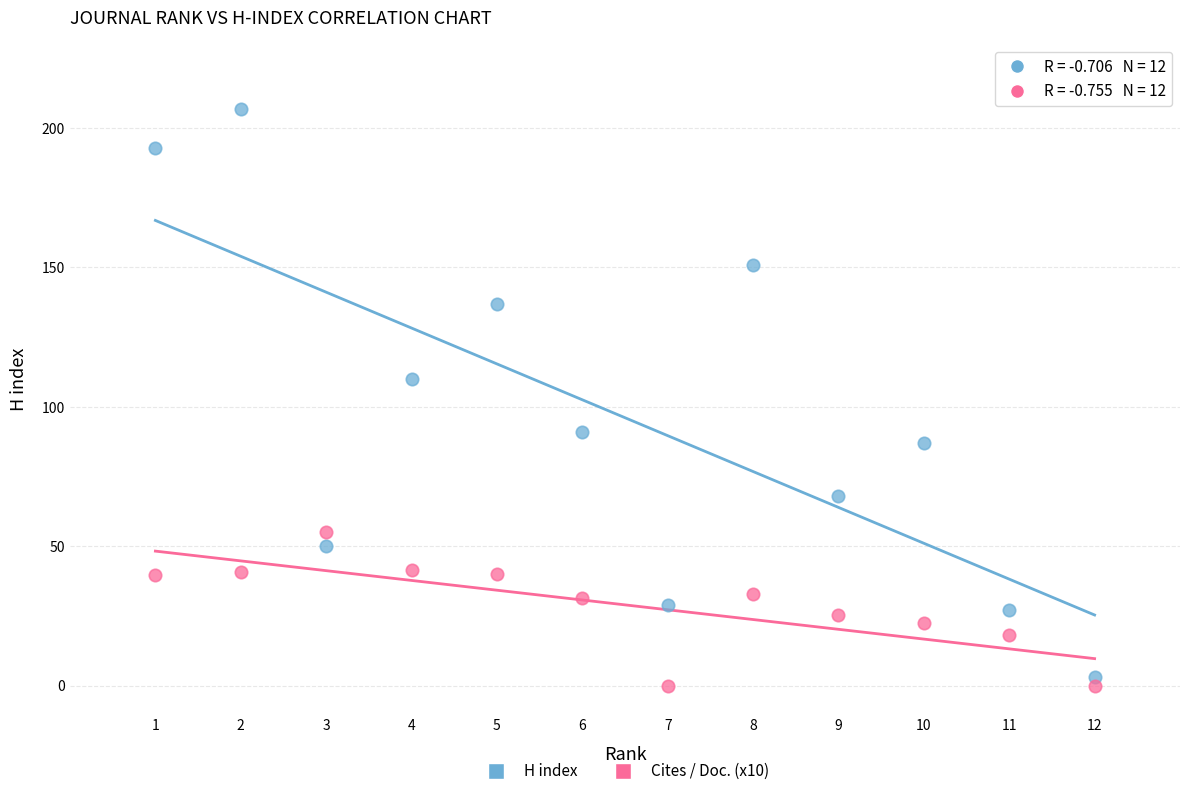

What are all the series names shown in the legend?

H index, Cites / Doc. (x10)